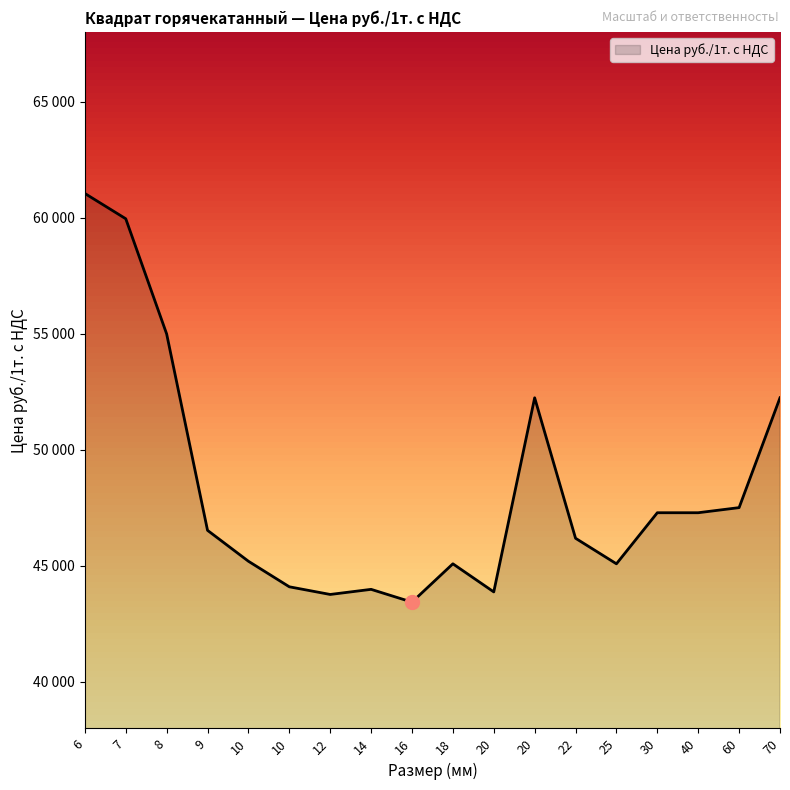

Does the chart display data point markers on the line(s)?

No